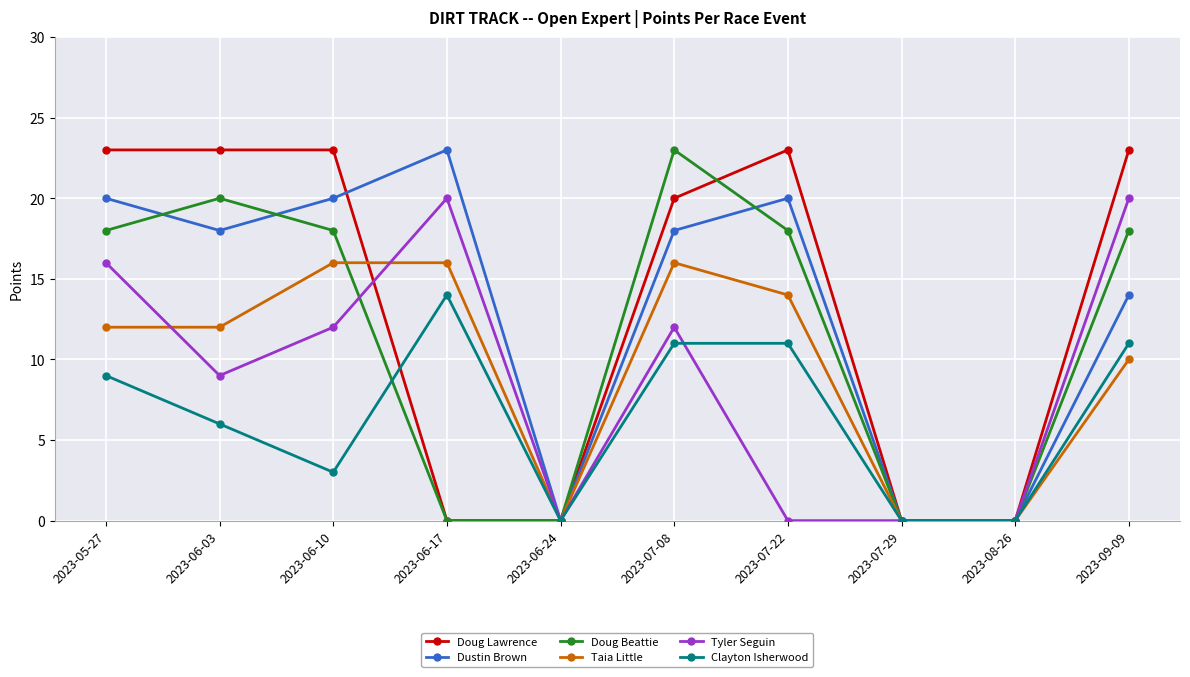

What is the label of the 7th point from the left?

2023-07-22